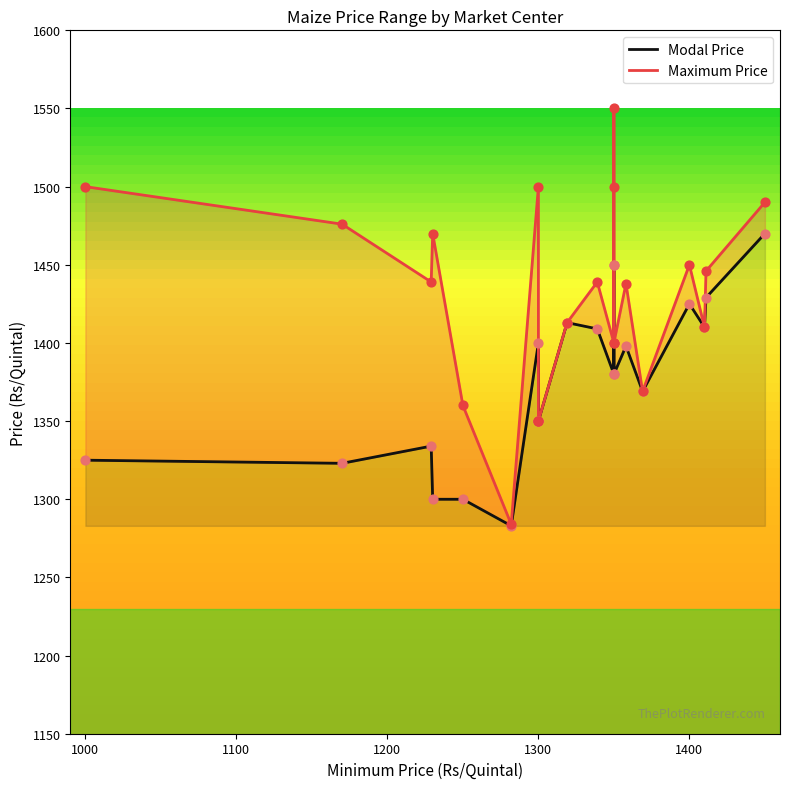

Which series has the largest total across all categories?

Maximum Price